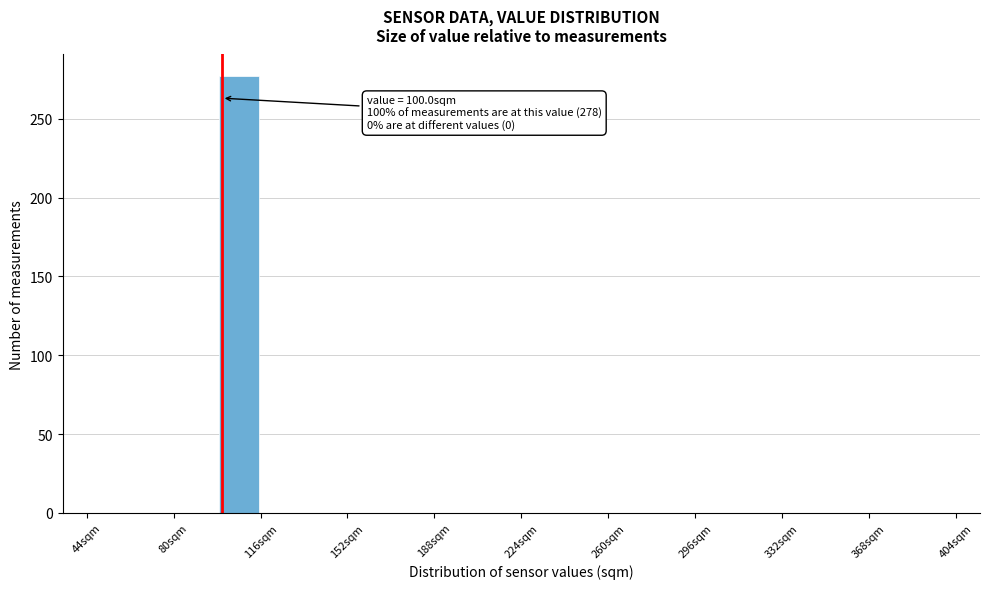

Around what value on the x-axis is the tallest bar? Give the approximate position of its centre, as read against the axis.

105